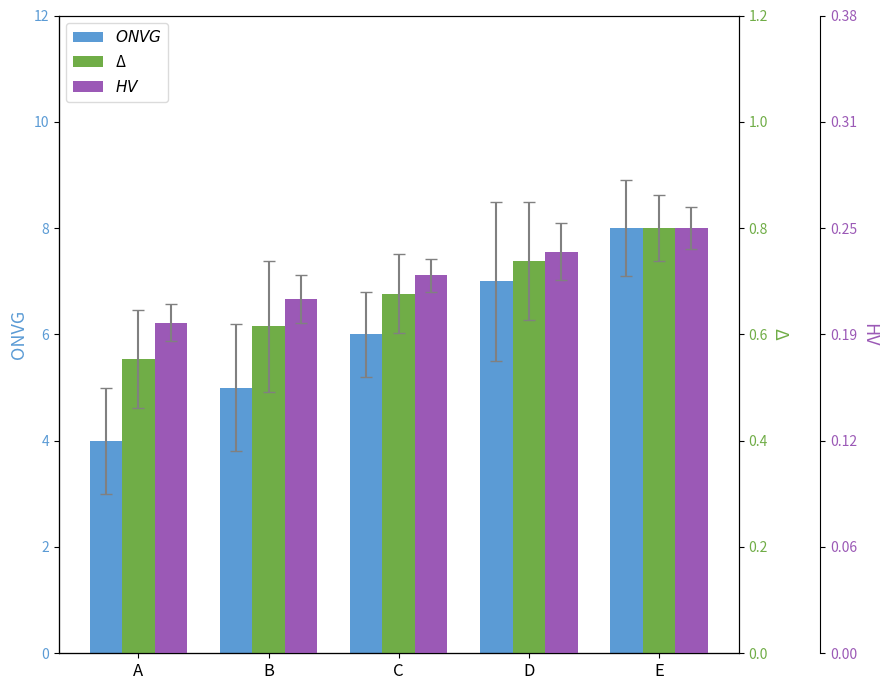

What is the sum of the HV values at B and D?

32